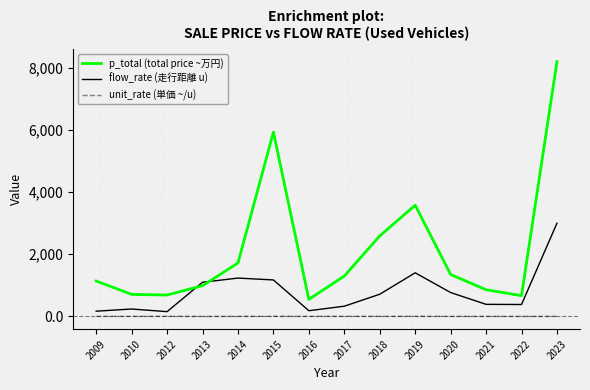

Where do flow_rate (走行距離 u) and p_total (total price ~万円) first cross each other?

2012 and 2013